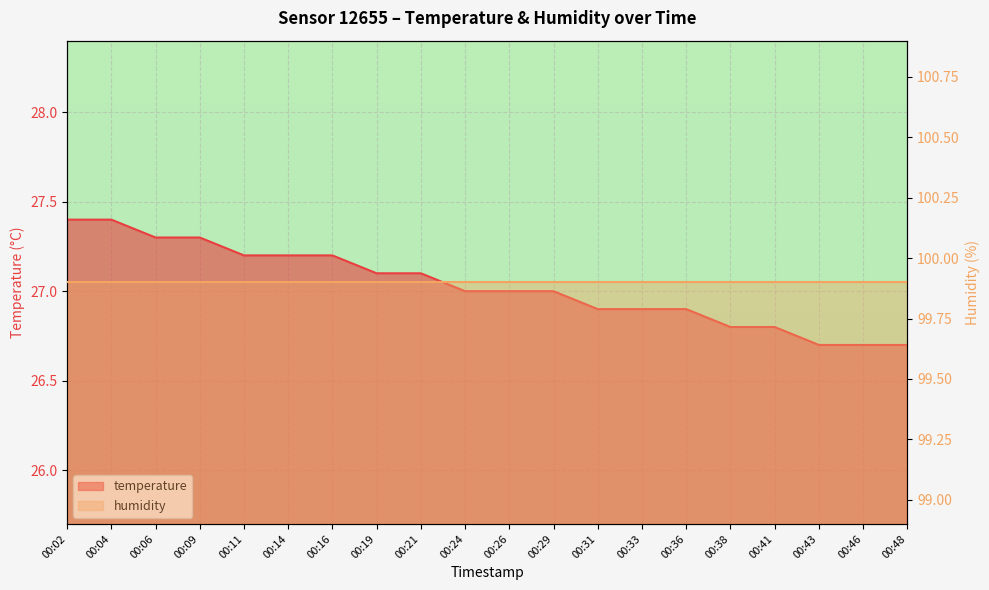

Reading left to right, what are all the values shown in this chart?

00:02=27.4	00:04=27.4	00:06=27.3	00:09=27.3	00:11=27.2	00:14=27.2	00:16=27.2	00:19=27.1	00:21=27.1	00:24=27.0	00:26=27.0	00:29=27.0	00:31=26.9	00:33=26.9	00:36=26.9	00:38=26.8	00:41=26.8	00:43=26.7	00:46=26.7	00:48=26.7